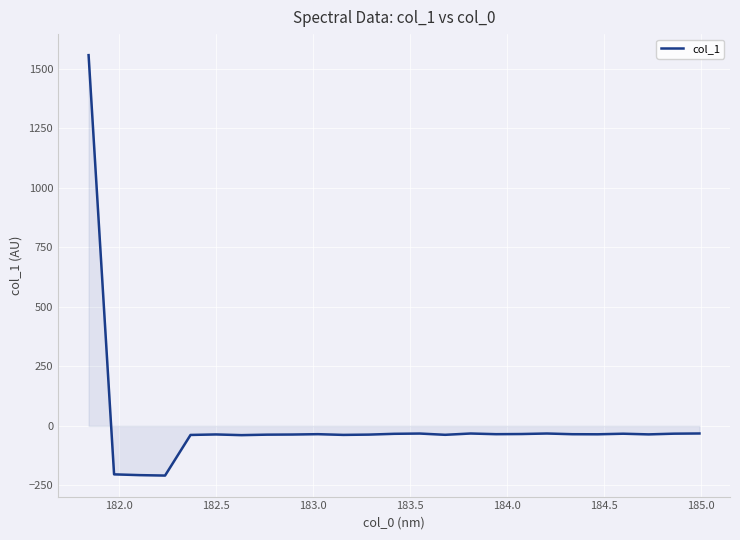

What is the greatest value displayed?

1557.6